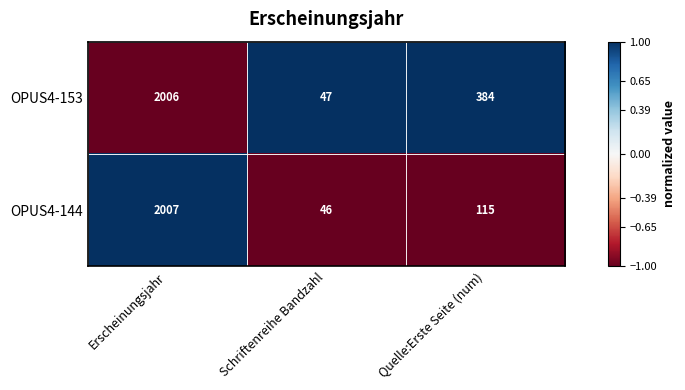

What is the minimum value shown in the chart?

46